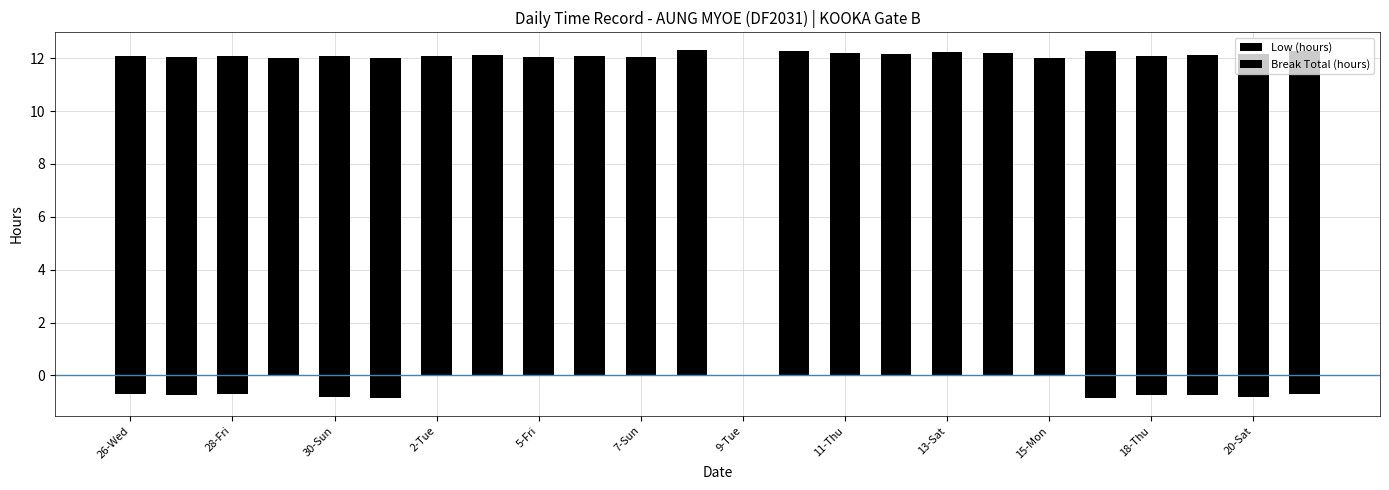

List the series in order of their overall mean, highest first.

Low (hours), Break Total (hours)